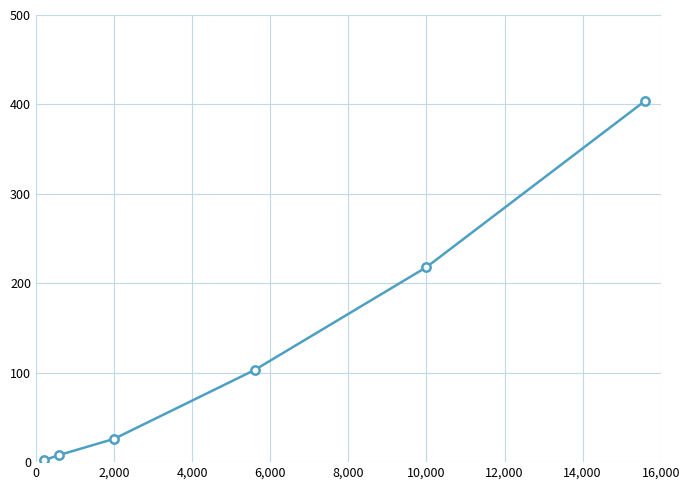

What is the value of the 4th point from the left?

103